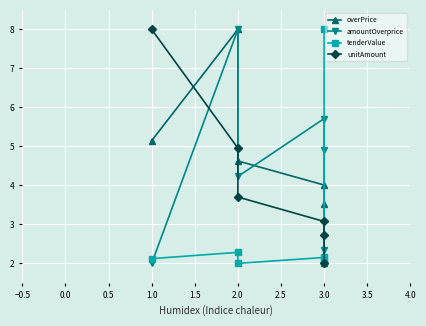

True or false: unitAmount and tenderValue cross at least once.

True